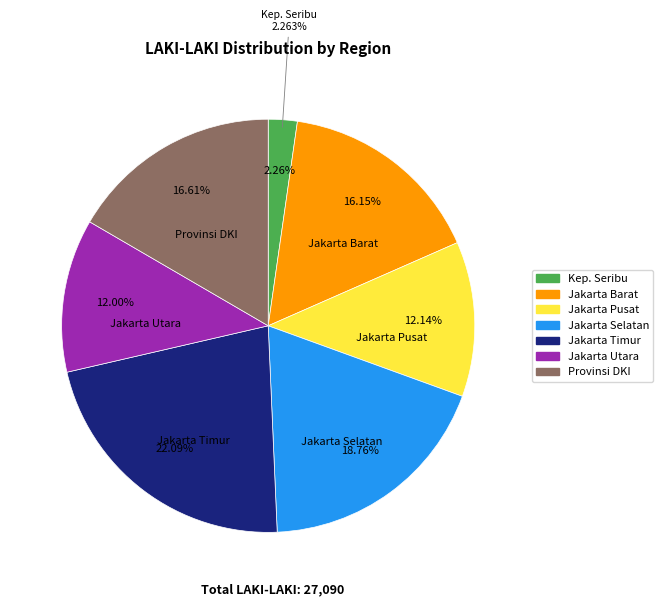

Which has a higher value, KOTA ADMINISTRASI JAKARTA PUSAT or KOTA ADMINISTRASI JAKARTA TIMUR?

KOTA ADMINISTRASI JAKARTA TIMUR